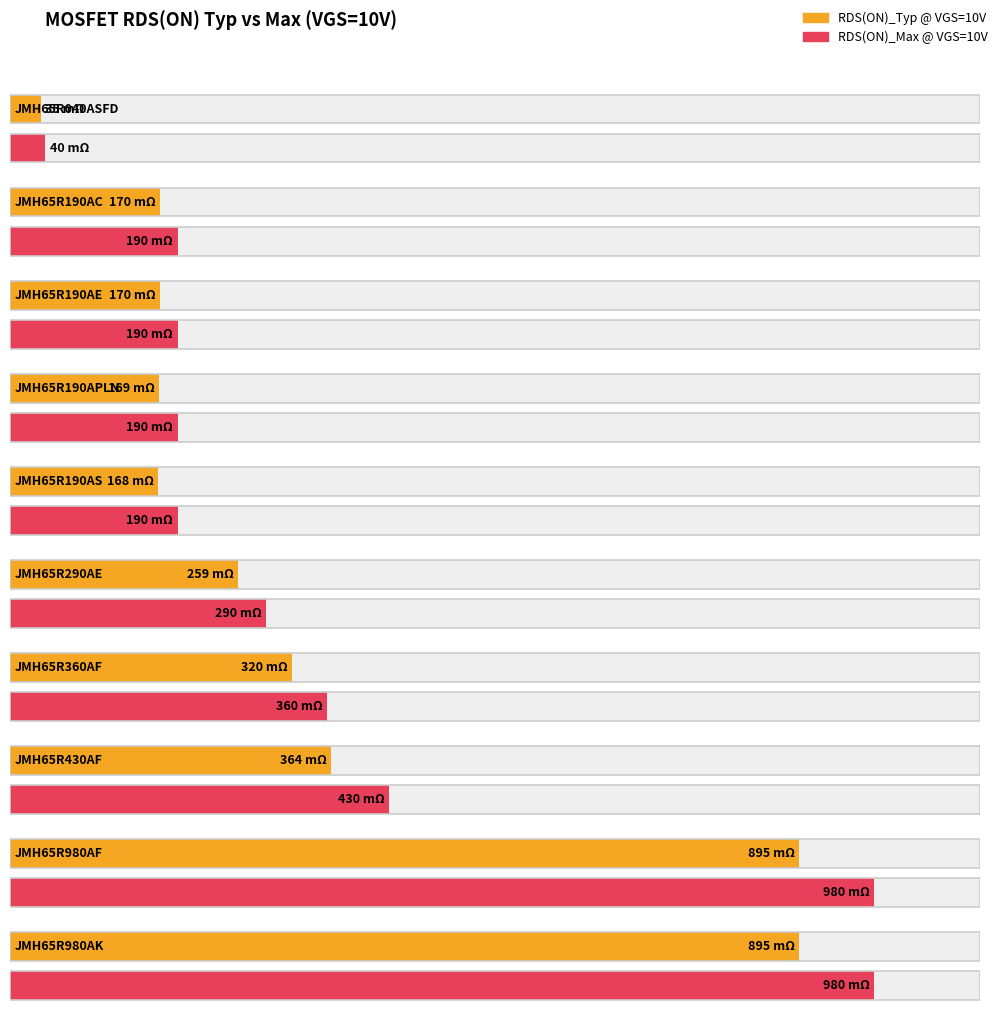

What is the label of the 1st bar from the left?

JMH65R040ASFD